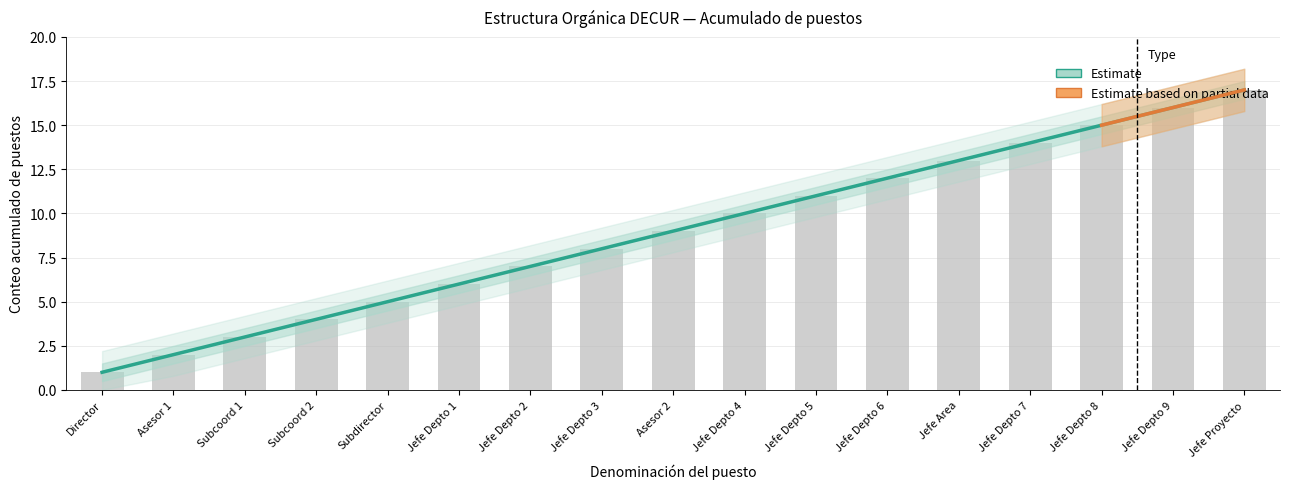

Does the chart contain any negative values?

No